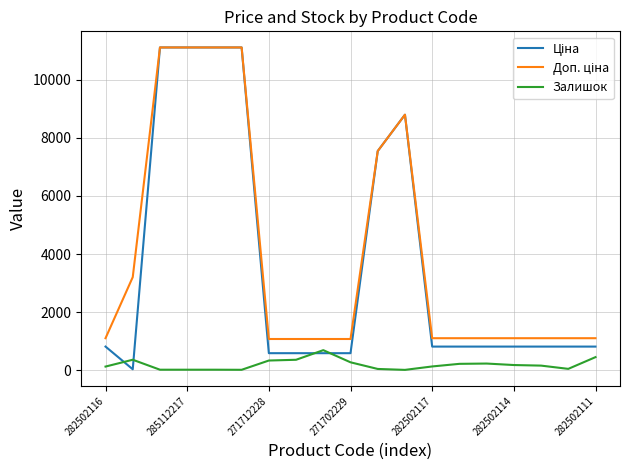

True or false: Ціна and Доп. ціна intersect in this chart.

False